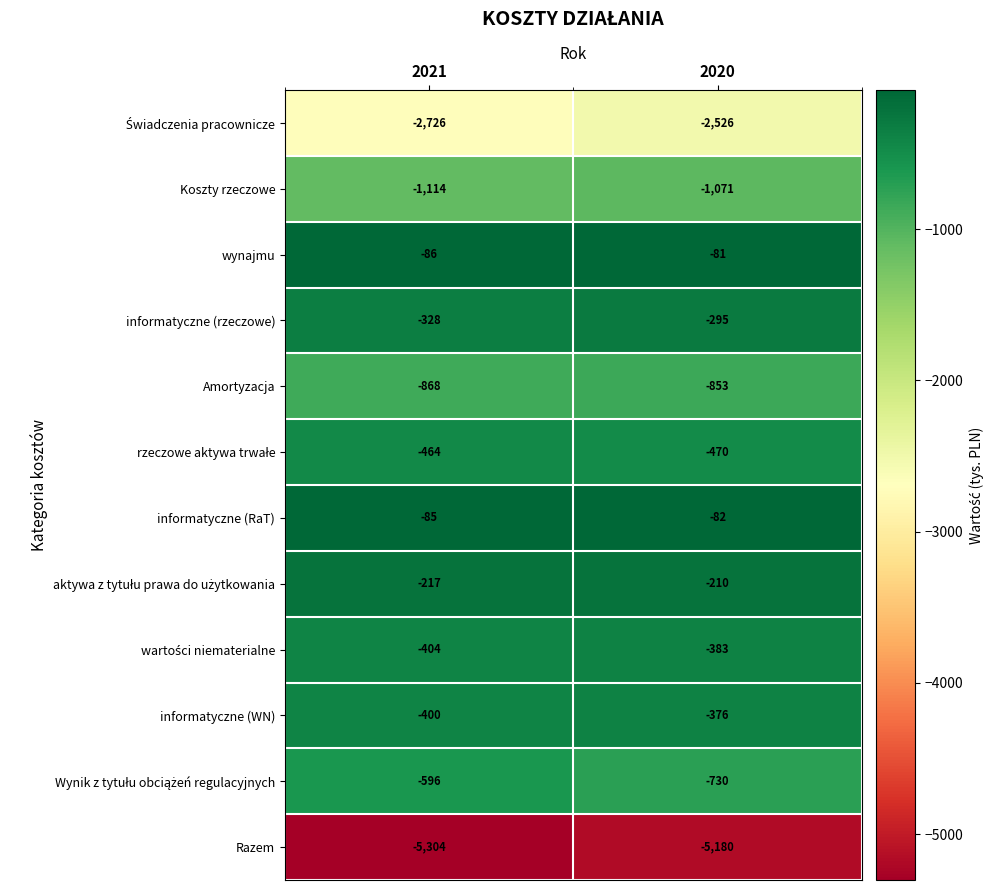

What is the maximum value shown in the chart?

-81